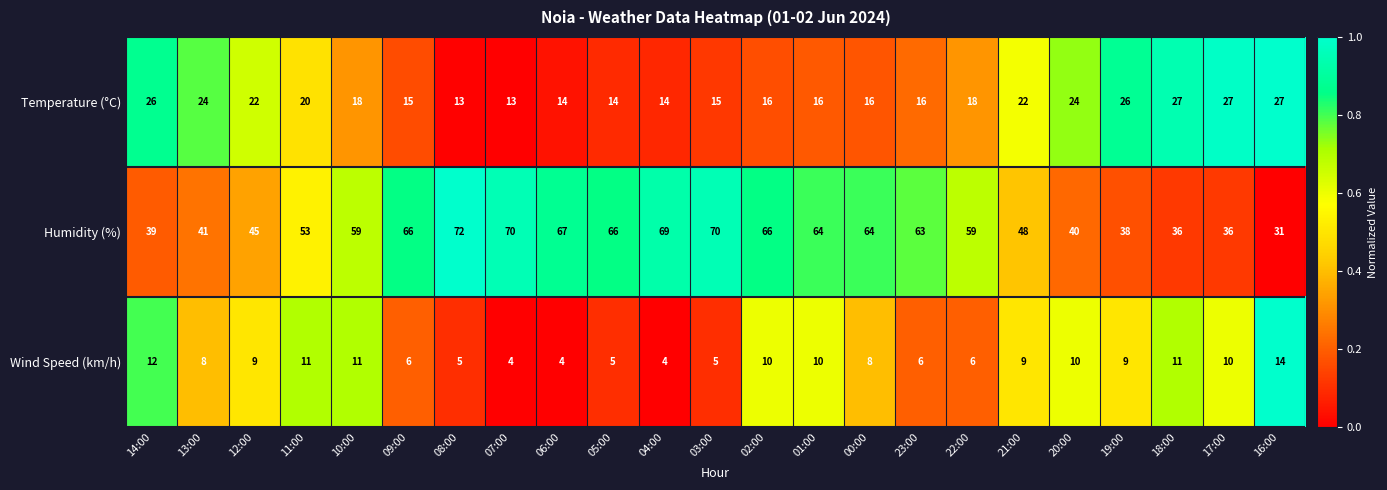

Is it true that Wind Speed (km/h) equals 6 at 23:00?

True